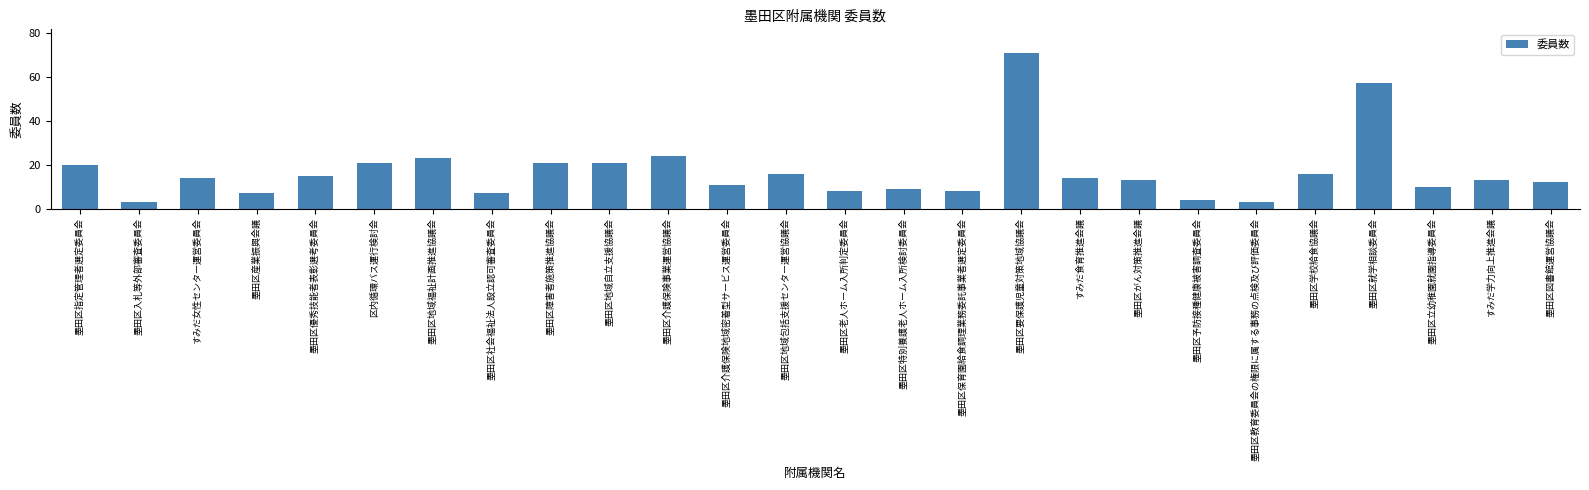

Count the number of categories in the chart.

26